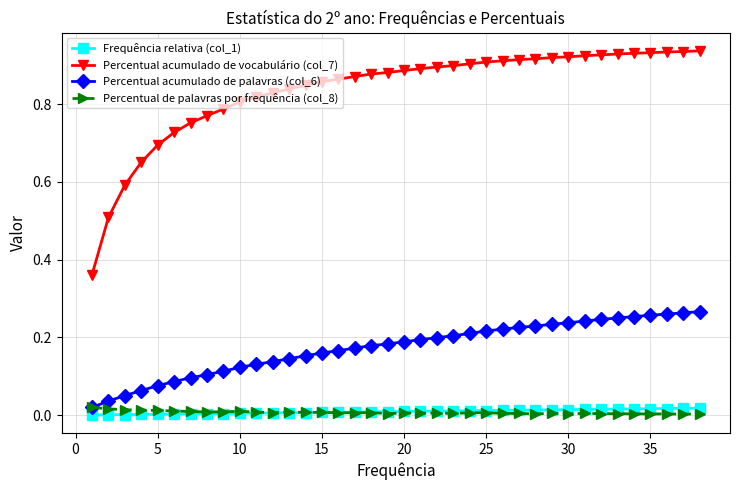

Which series has the largest range (max minus min)?

Percentual acumulado de vocabulário (col_7)